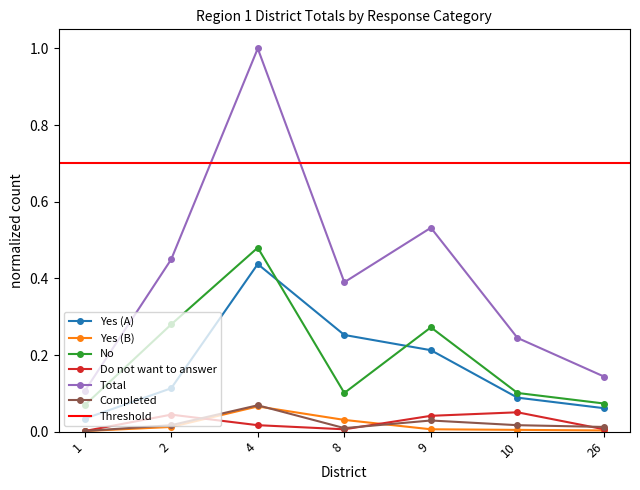

What is the difference between the maximum and minimum values in the No series?

0.4